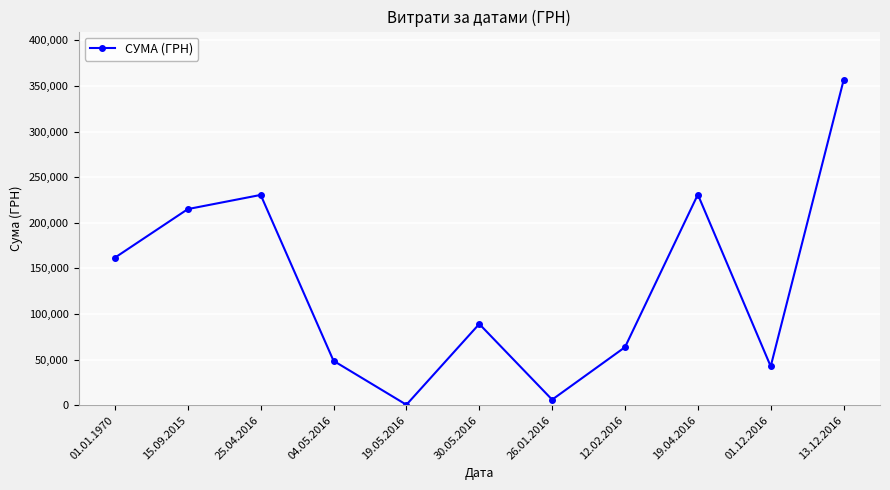

The value at 13.12.2016 is 356303.5. True or false?

True